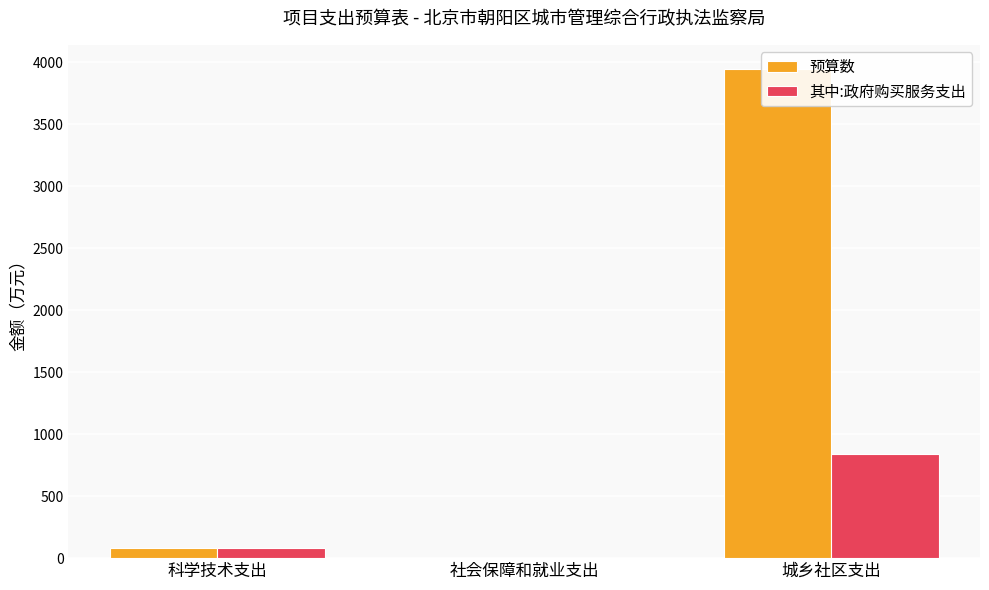

What is the difference between the maximum and minimum values in the 预算数 series?

3939.9